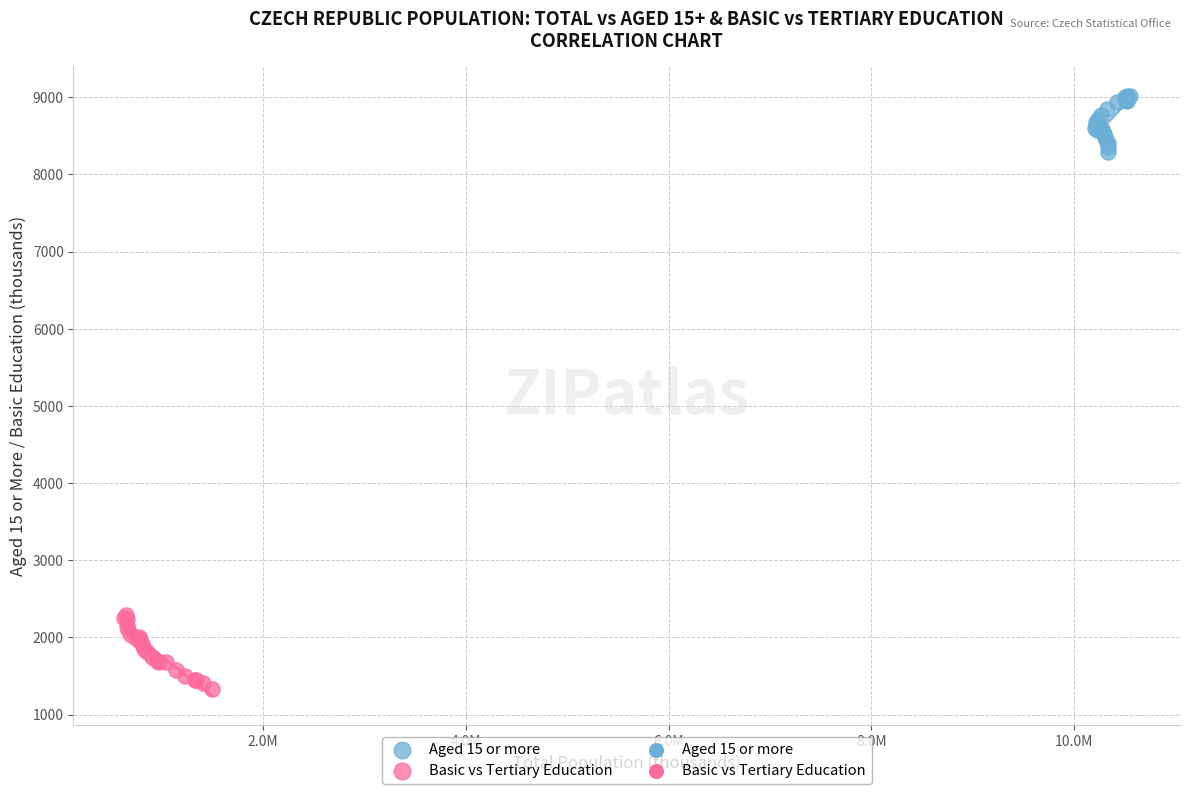

Which series has the widest spread of Y values?

Basic vs Tertiary Education